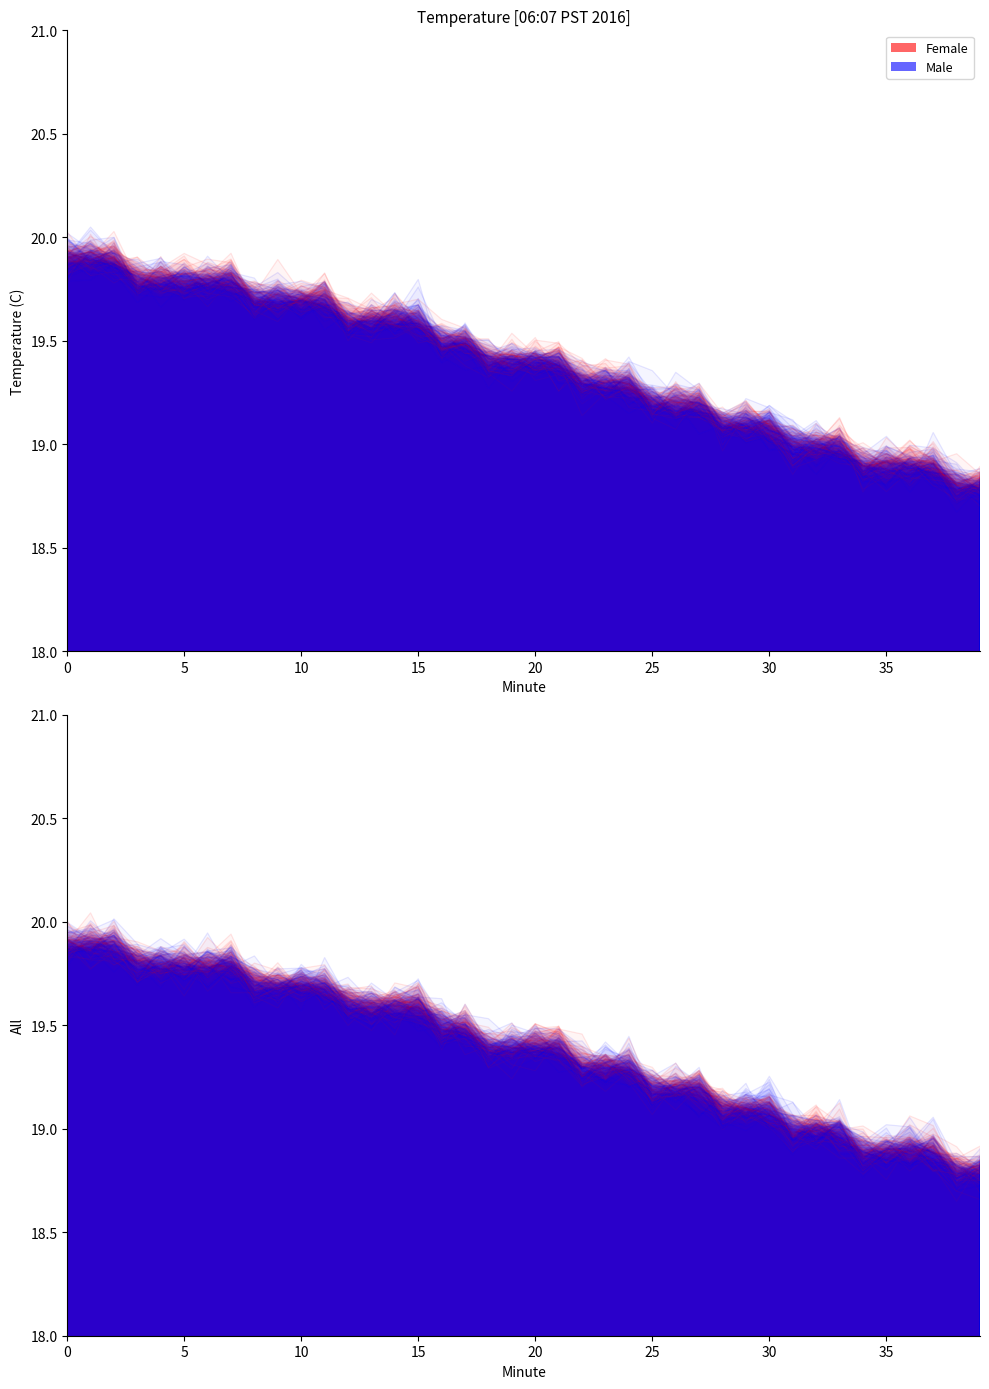

What is the difference between the second highest and second lowest values?

1.1